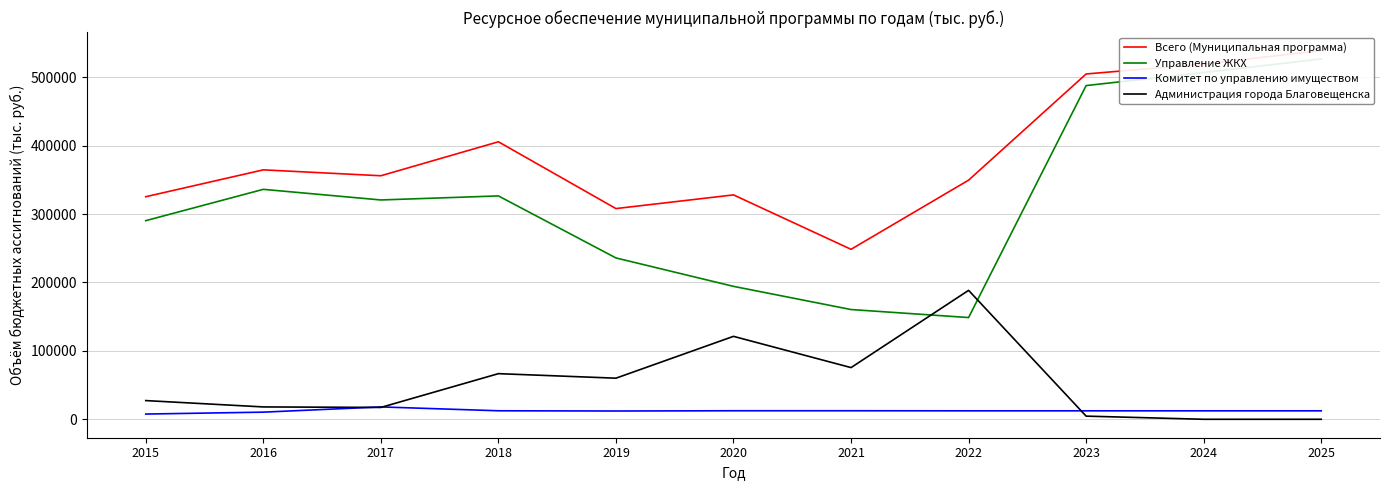

What is the difference between the highest and lowest values at 2024?

519368.9